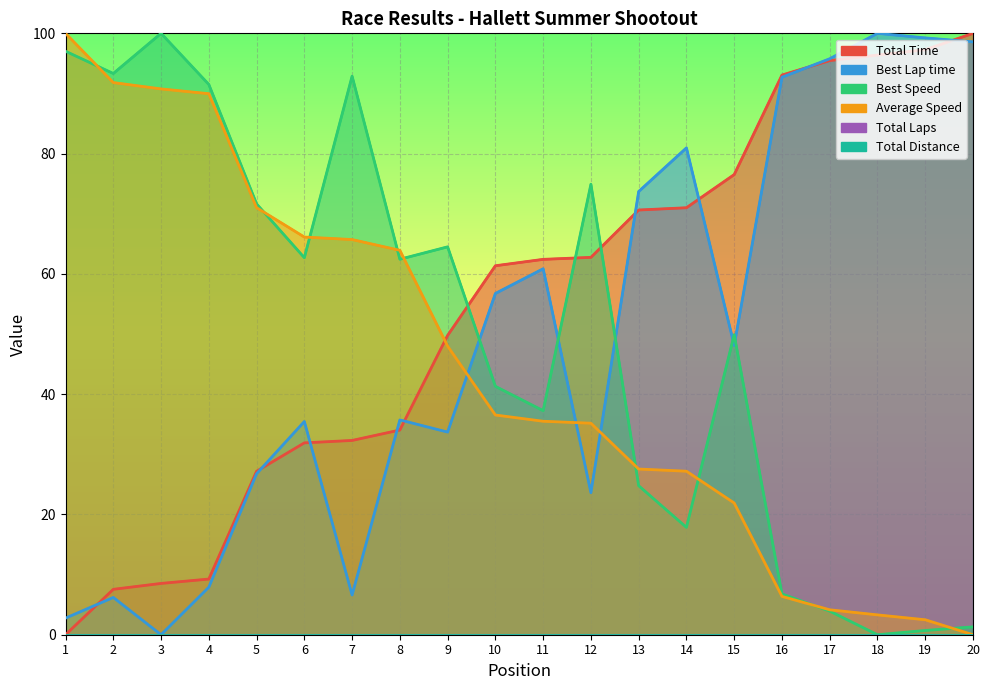

True or false: Total Distance has more than 2 interior local peaks.

False